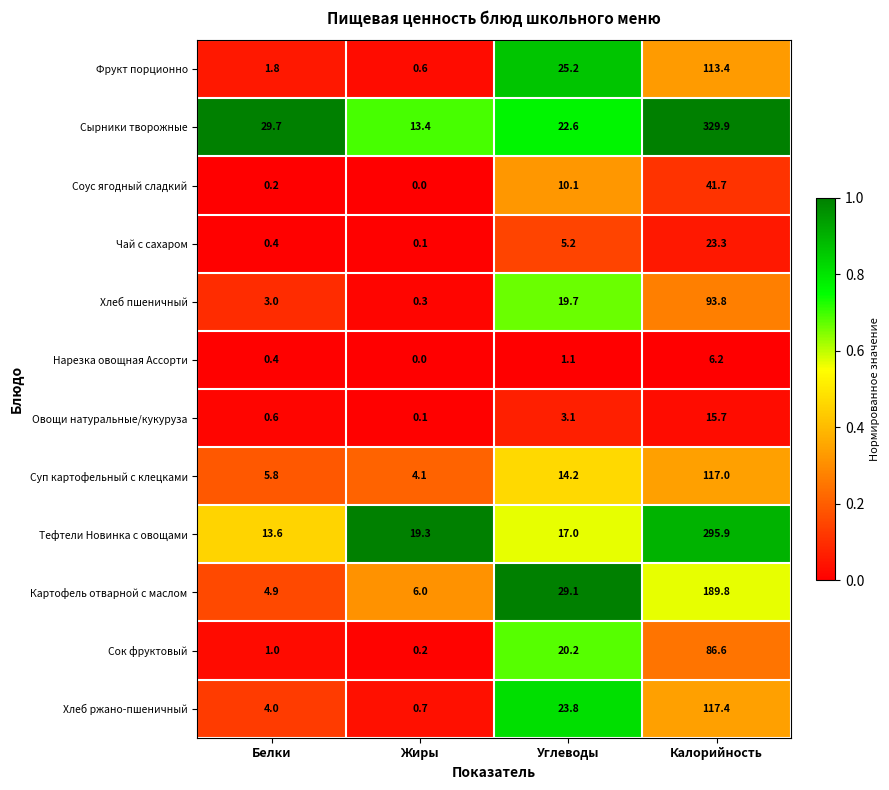

At how many categories does at least one series exceed 0?

4